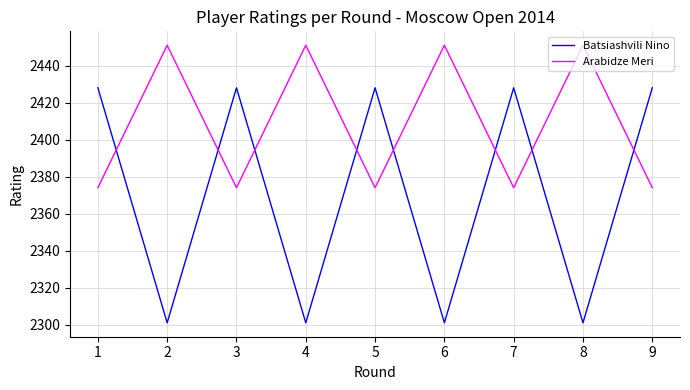

True or false: Batsiashvili Nino and Arabidze Meri cross at least once.

True